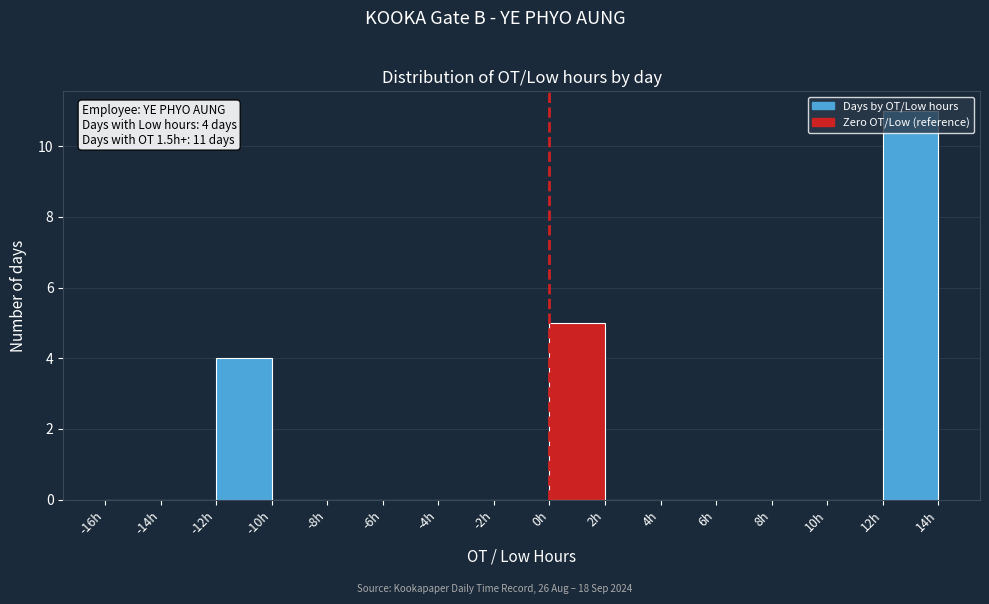

Over which range of the x-axis is the bar tallest?

12 to 14